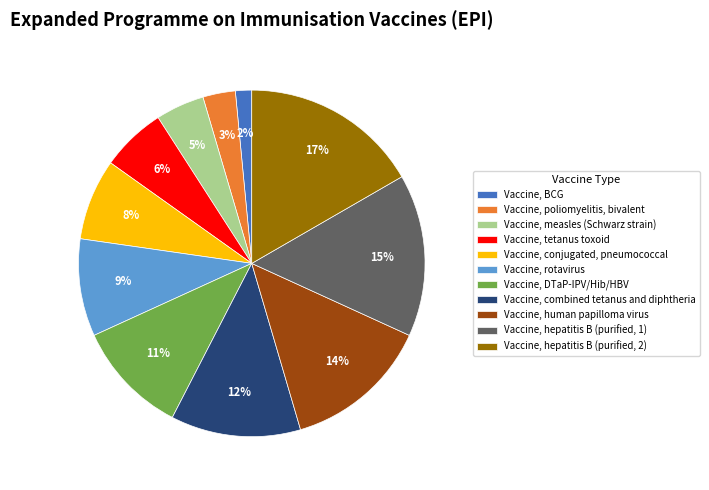

How many segments does this pie chart have?

11